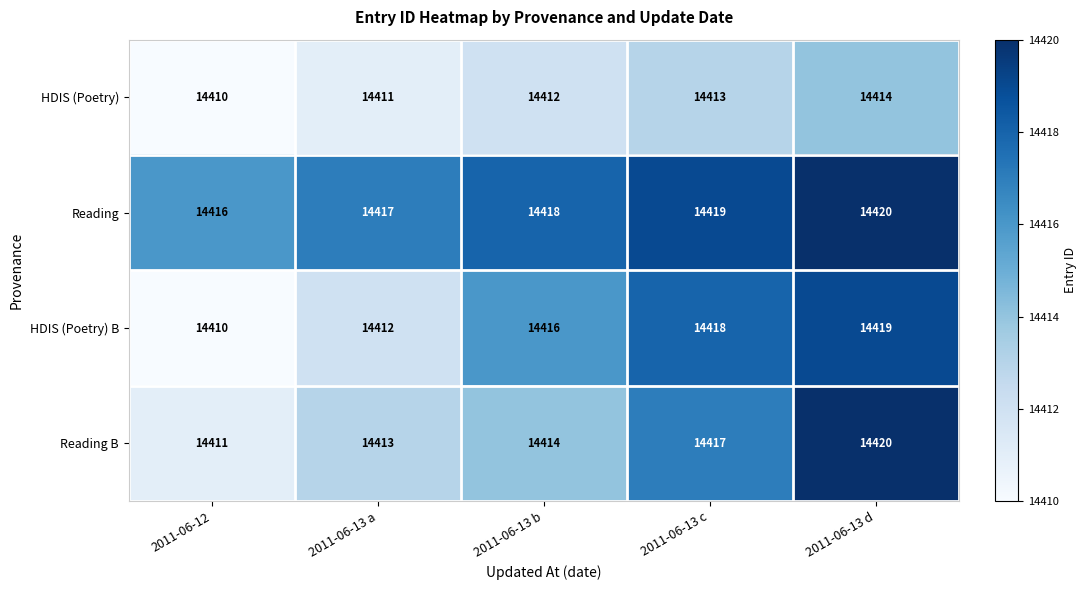

List the labels in order of HDIS (Poetry) B value, largest first.

2011-06-13 d, 2011-06-13 c, 2011-06-13 b, 2011-06-13 a, 2011-06-12